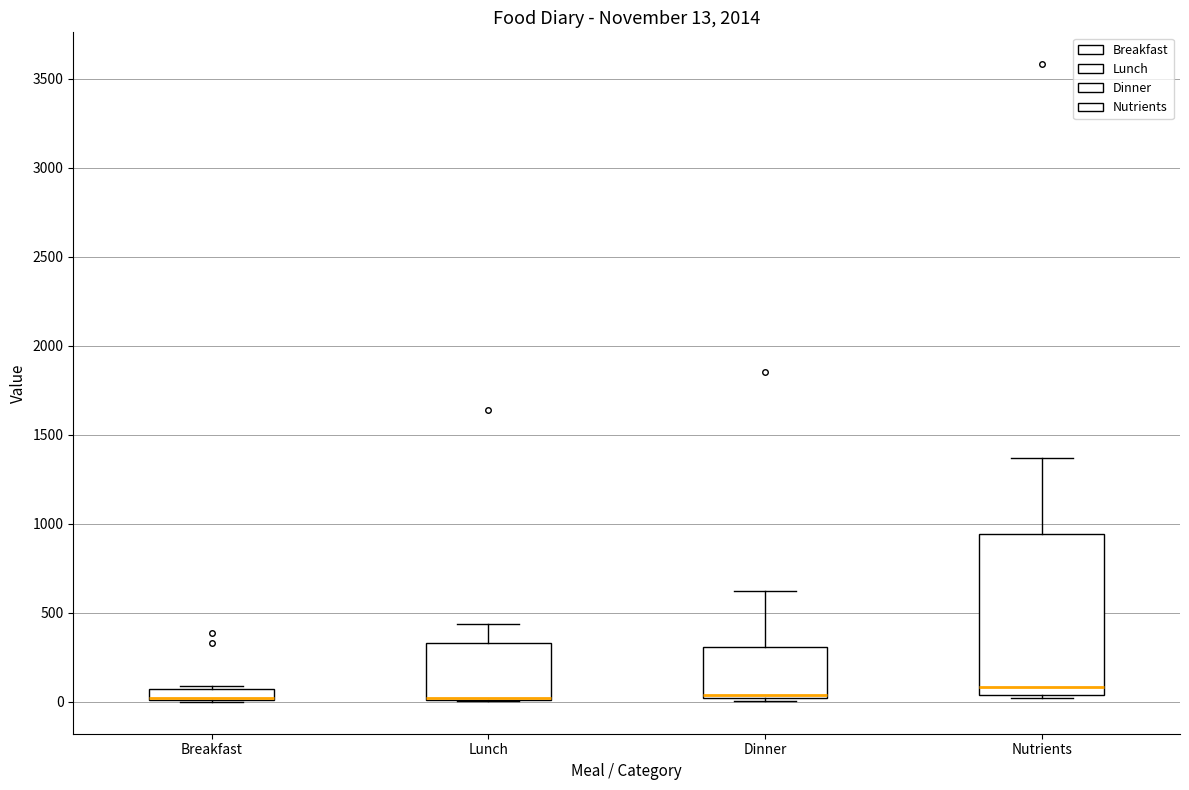

Comparing the boxes themselves (not the whiskers), which one is the tallest?

Nutrients